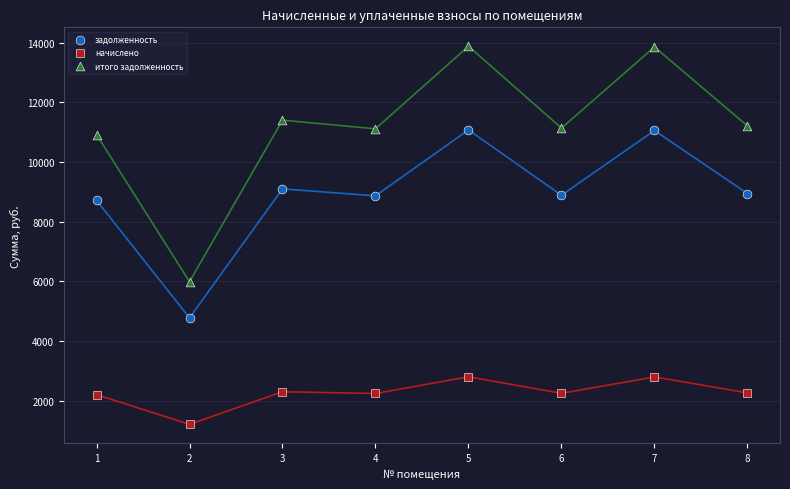

Which series has the widest spread of Y values?

итого задолженность